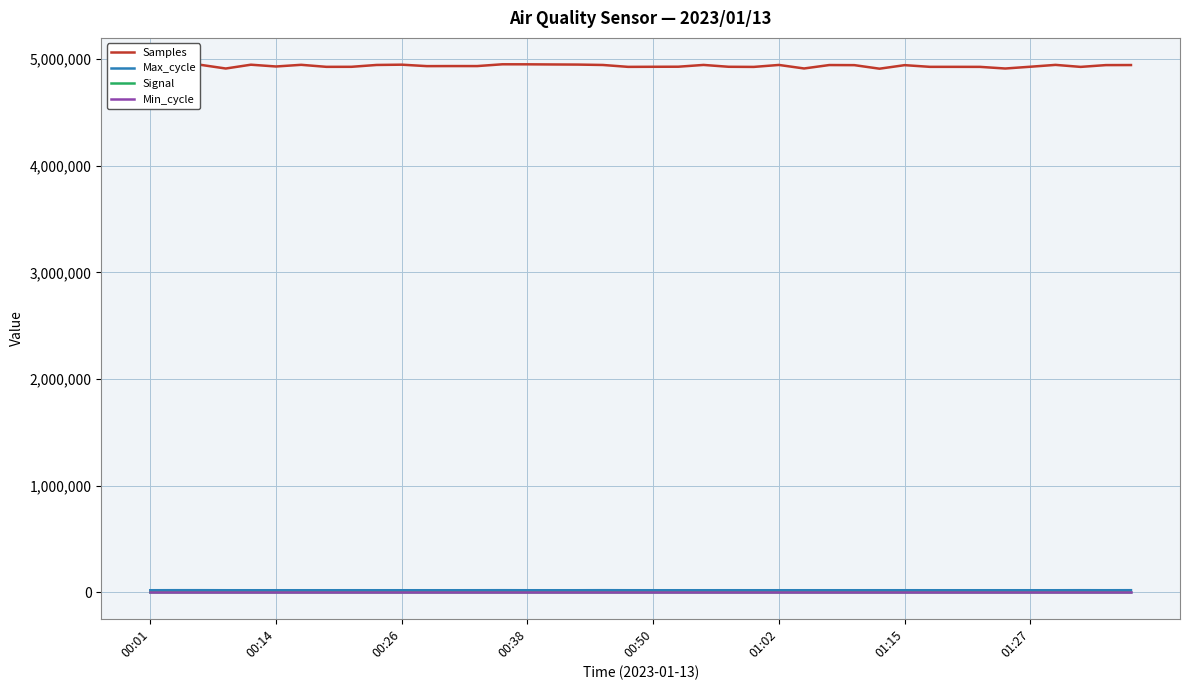

Does the chart display data point markers on the line(s)?

No